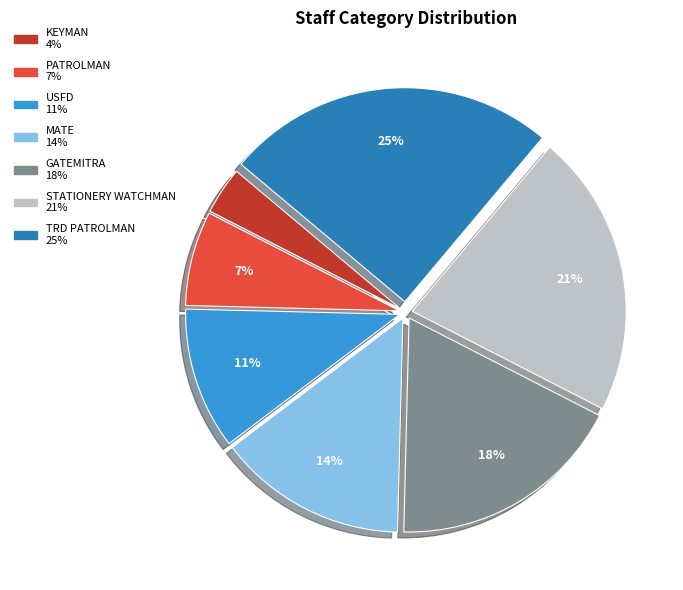

Does any single category account for the majority?

No